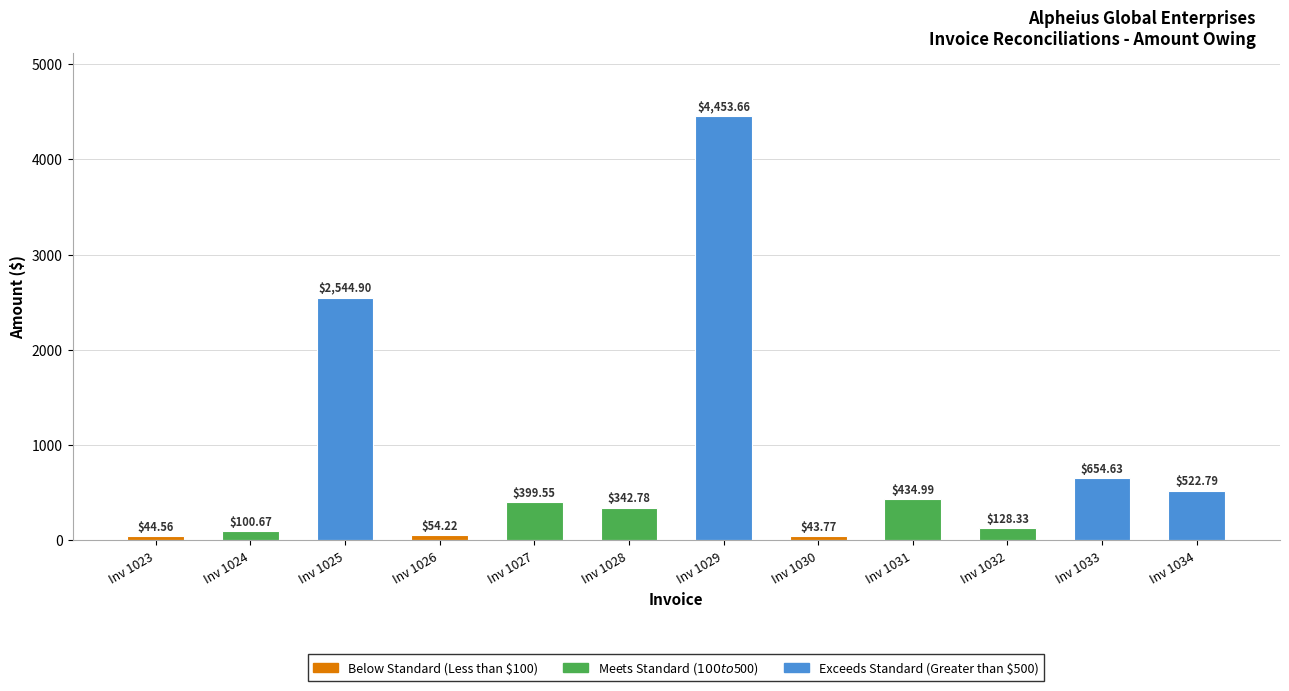

Between Inv 1030 and Inv 1027, which is larger?

Inv 1027